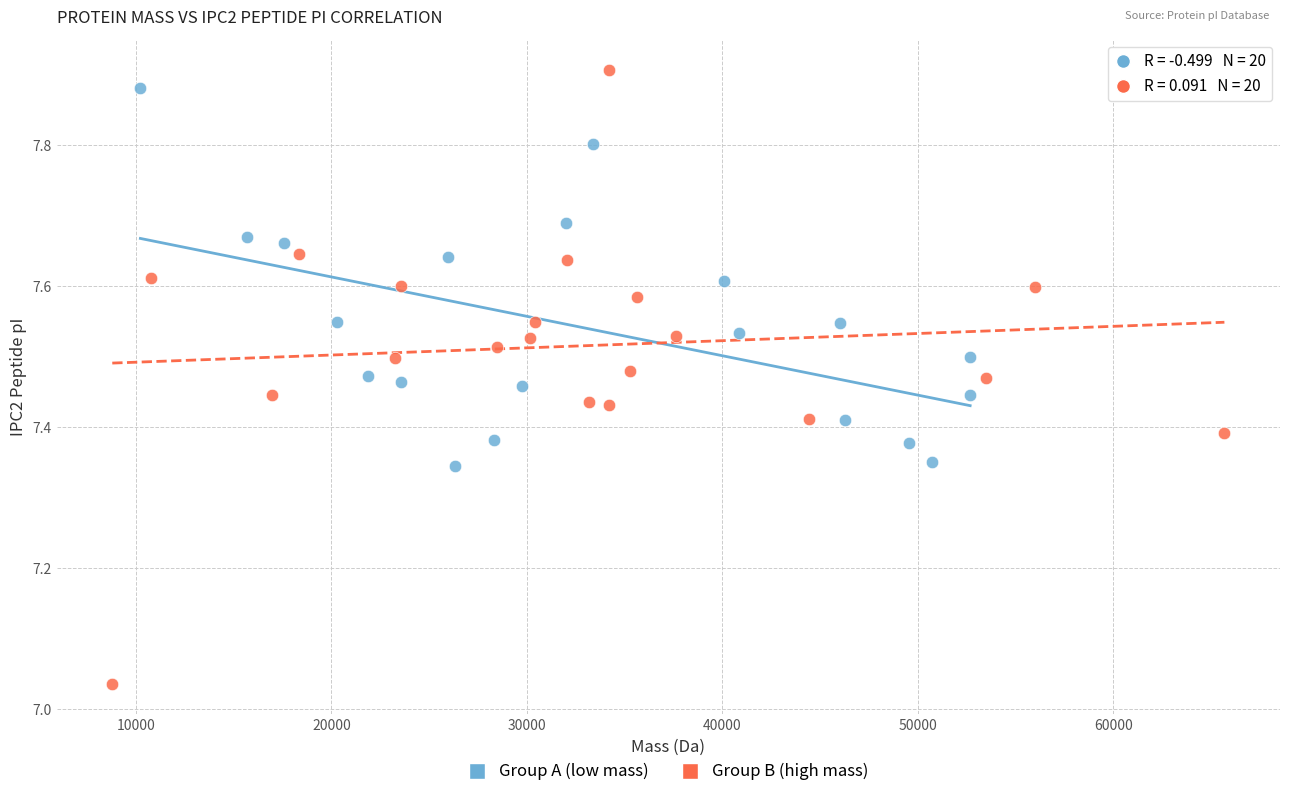

Which series has the largest Y range (max minus min)?

Group B (high mass)